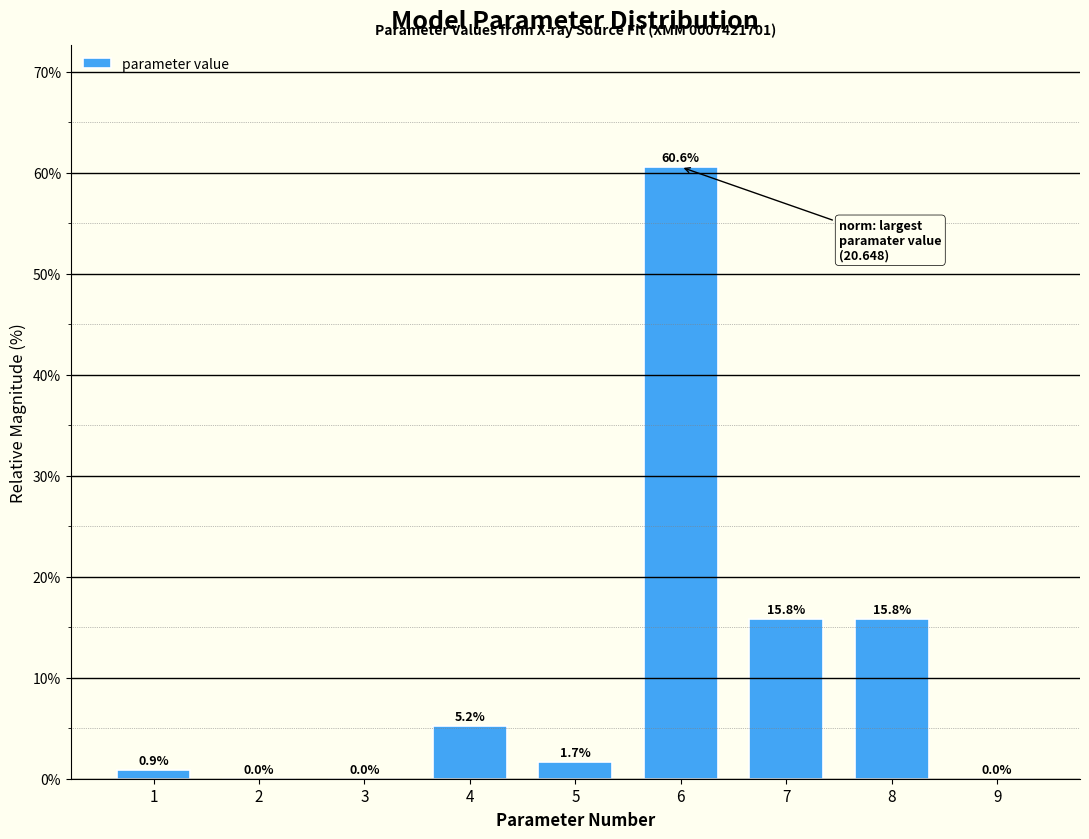

The value at 6 is 21.1. True or false?

False